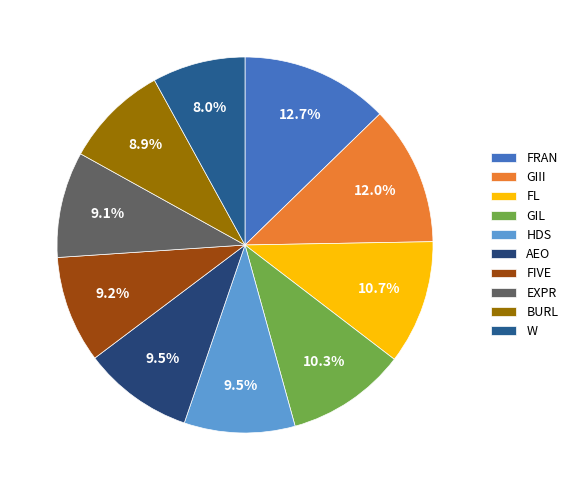

What is the change in value from GIL to W?

-4764000